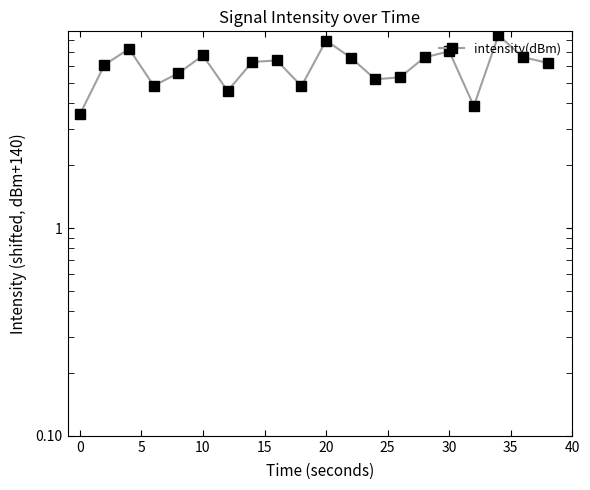

Approximately how many times larger is the value at 15 compared to 5?

1.0